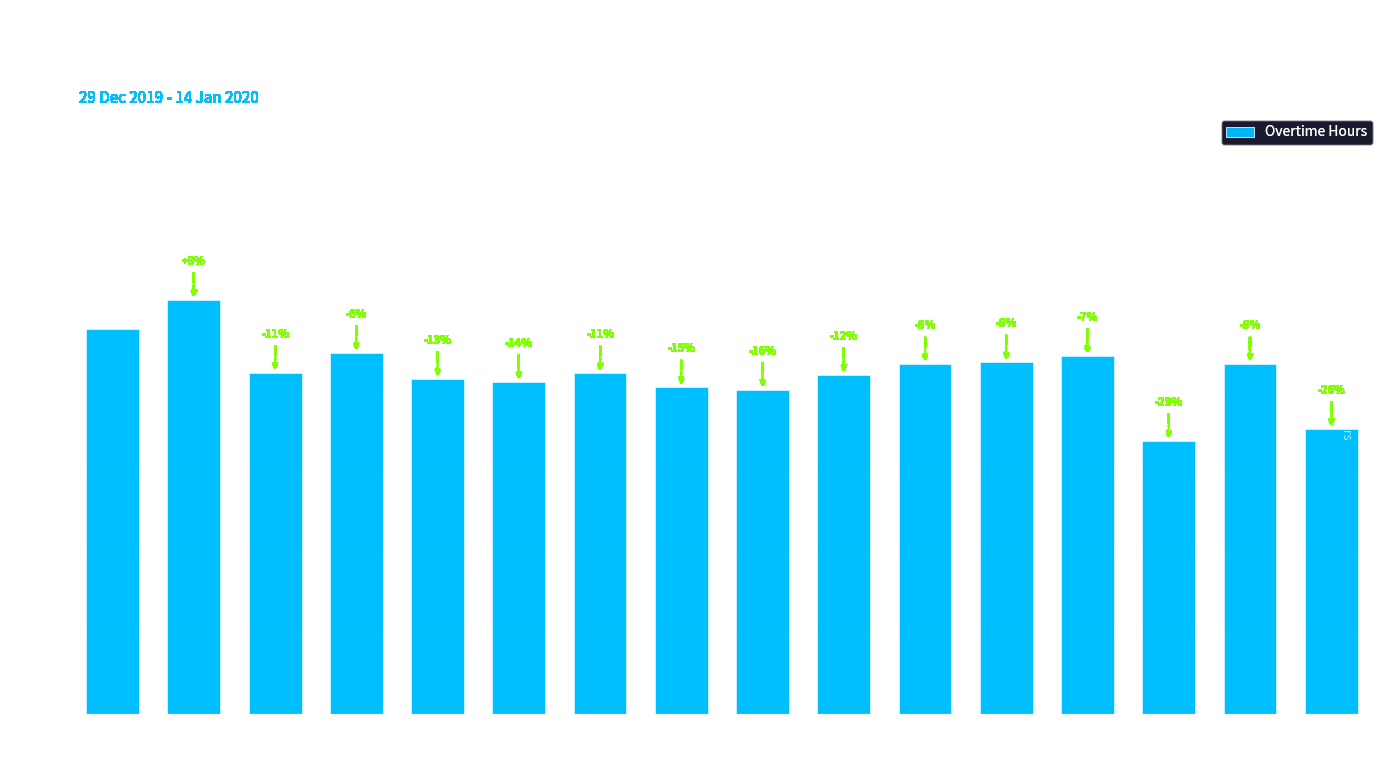

What is the smallest value displayed?

8.6